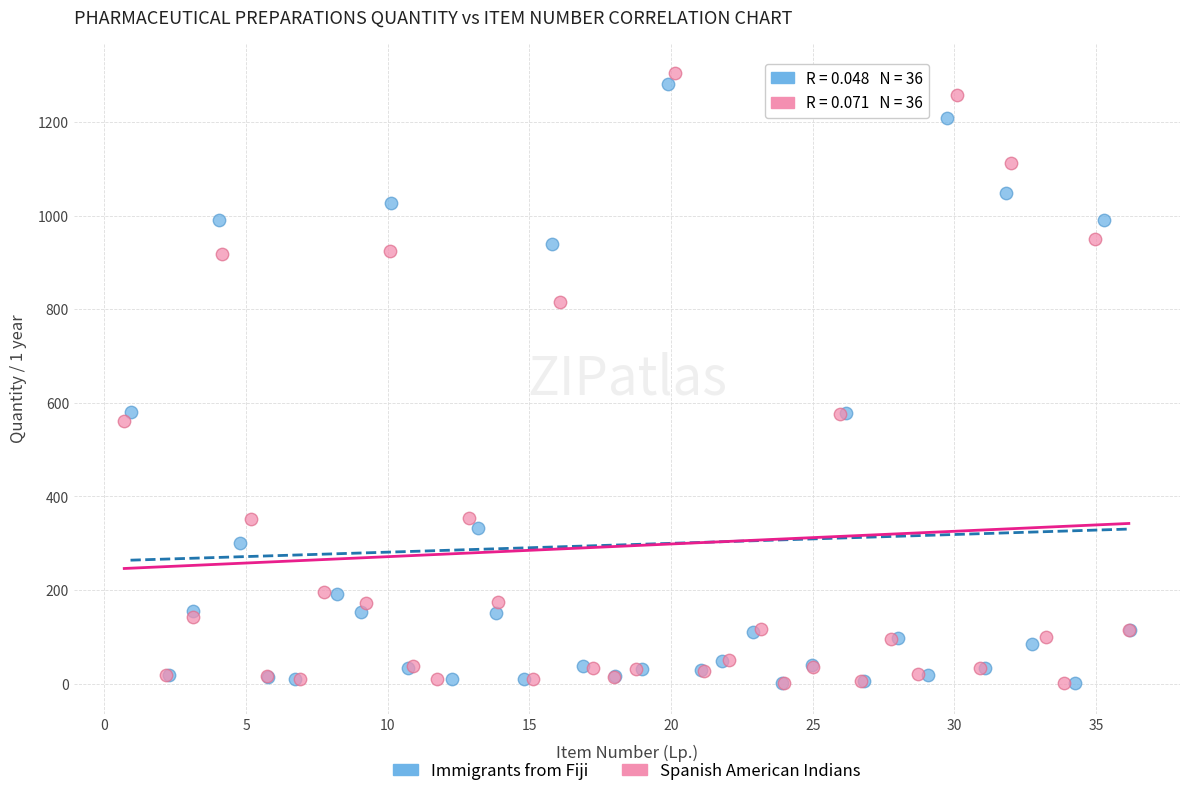

Which series contains the highest Y value?

Spanish American Indians